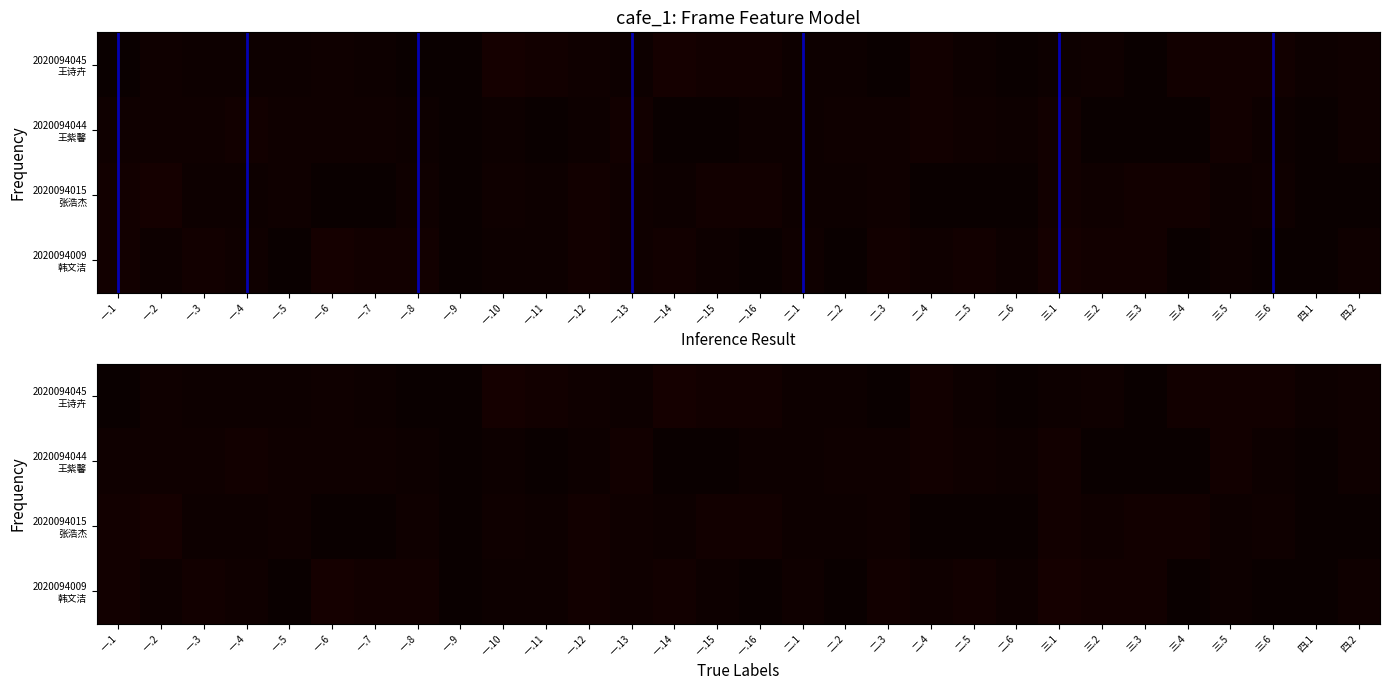

Which series changed the most between 一.10 and 二.3?

2020094045 王诗卉